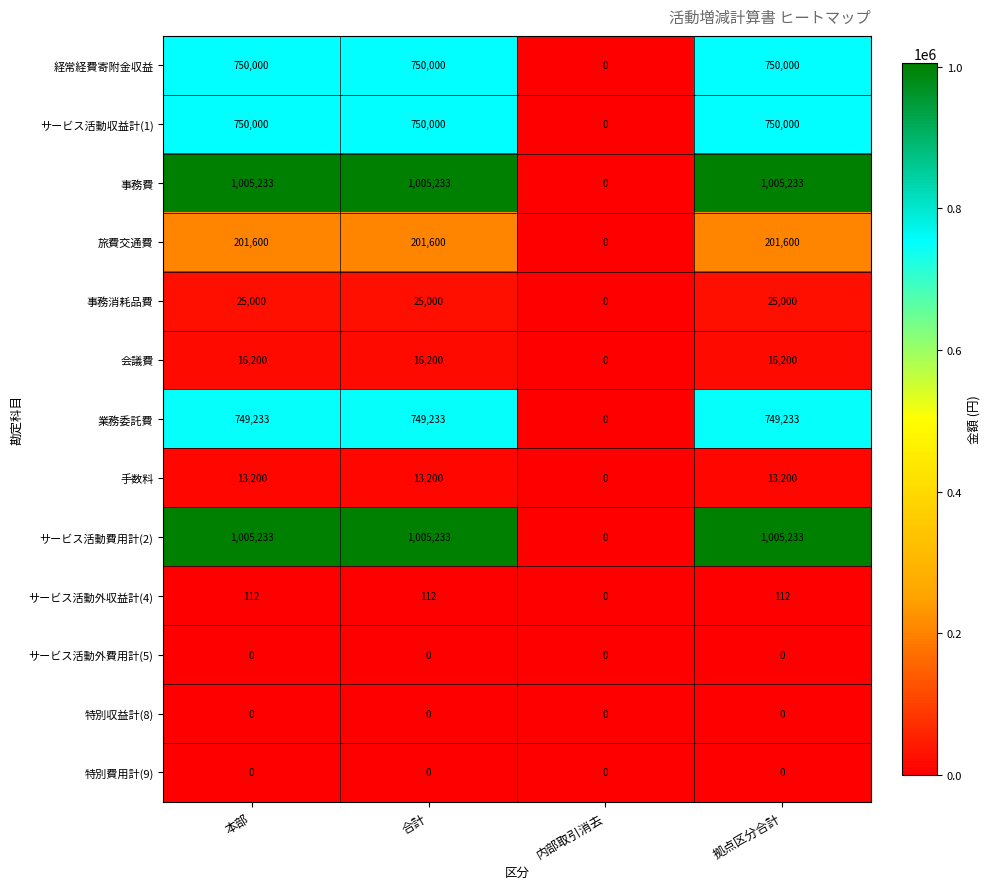

What is the maximum value shown in the chart?

1005233